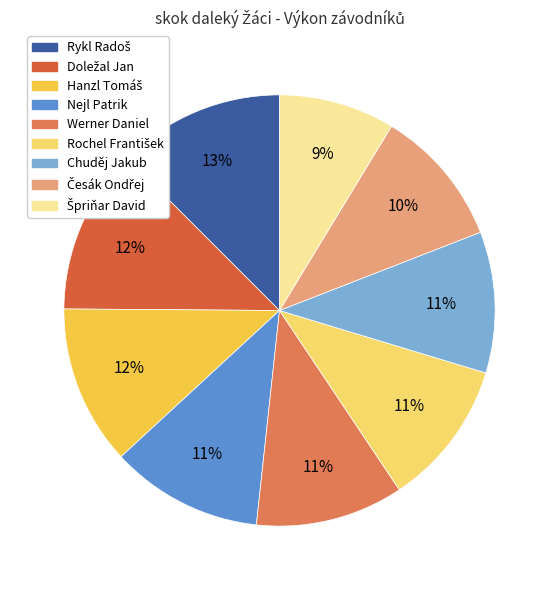

How many slices are in this pie chart?

9